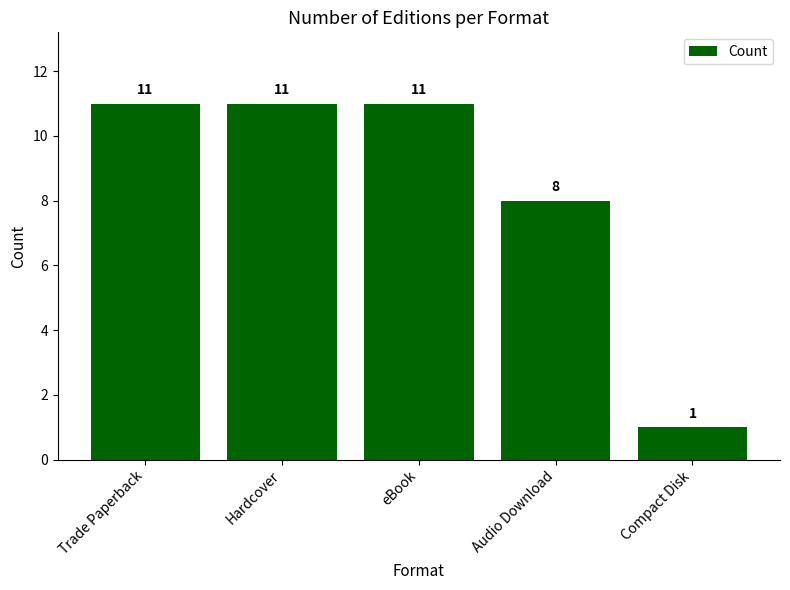

Reading left to right, transcribe all the data shown in this chart.

11	11	11	8	1